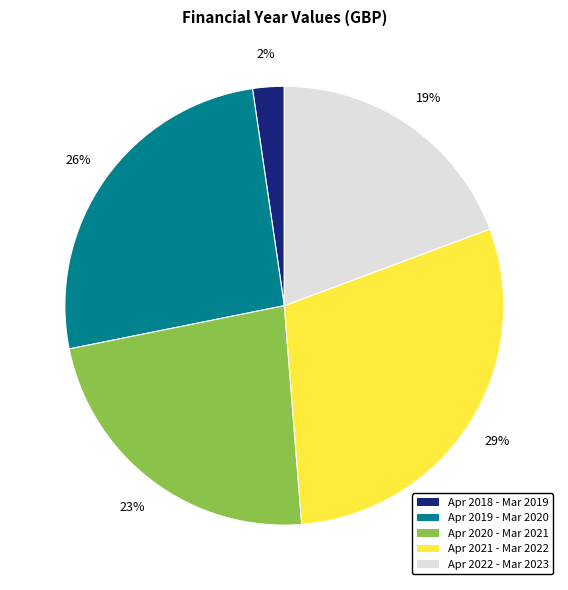

Which has a higher value, Apr 2020 - Mar 2021 or Apr 2022 - Mar 2023?

Apr 2020 - Mar 2021